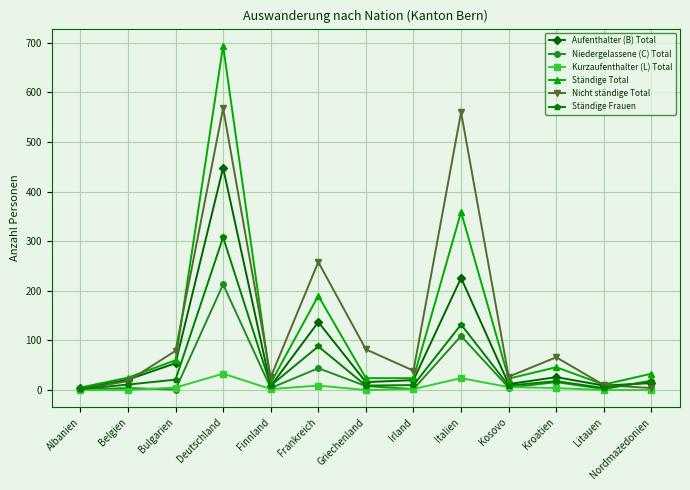

Is the value of Aufenthalter (B) Total at Nordmazedonien greater than the value of Kurzaufenthalter (L) Total at Albanien?

Yes